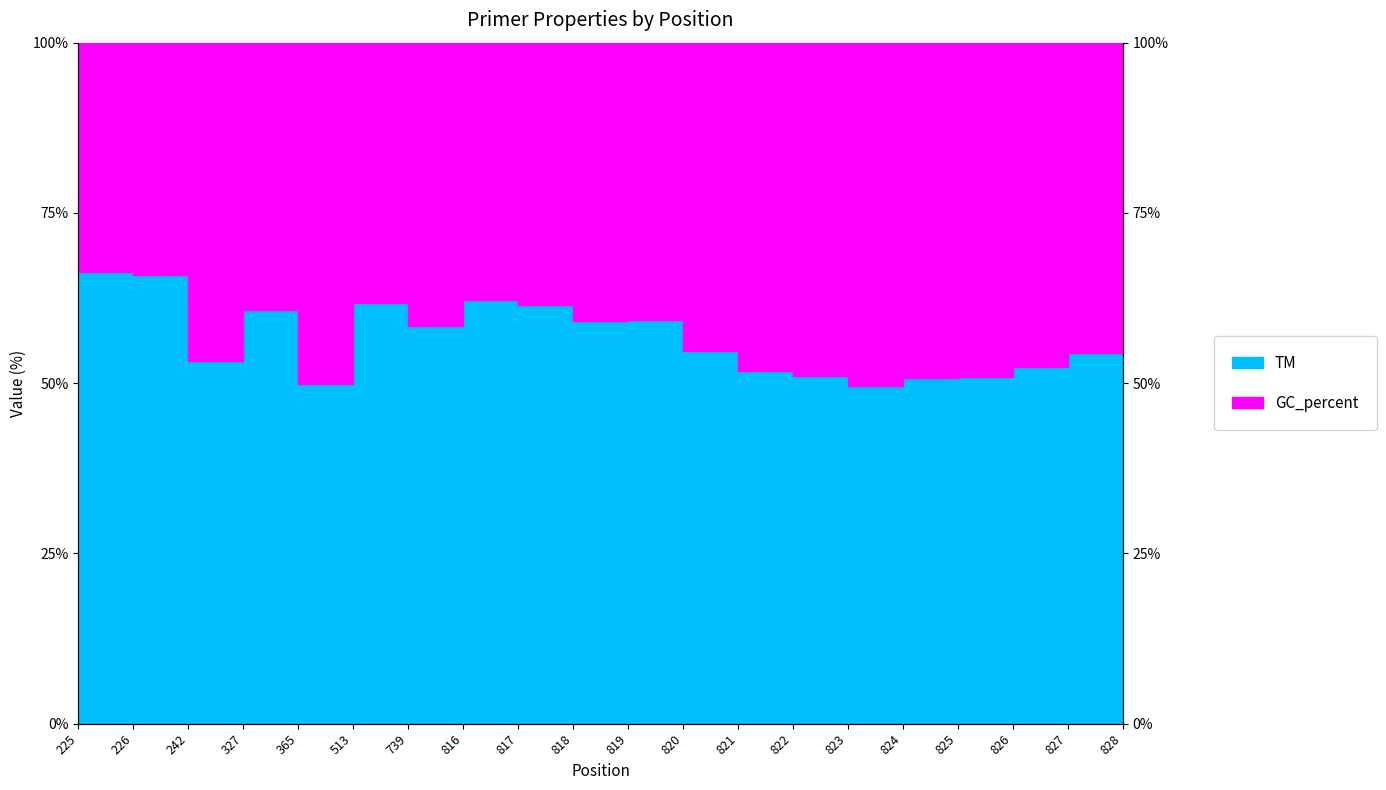

Reading left to right, transcribe all the data shown in this chart.

225=66.3	226=65.9	242=53.2	327=60.8	365=49.8	513=61.8	739=58.4	816=62.3	817=61.4	818=59.2	819=59.3	820=54.7	821=51.8	822=51.0	823=49.6	824=50.8	825=50.9	826=52.4	827=54.5	828=54.0